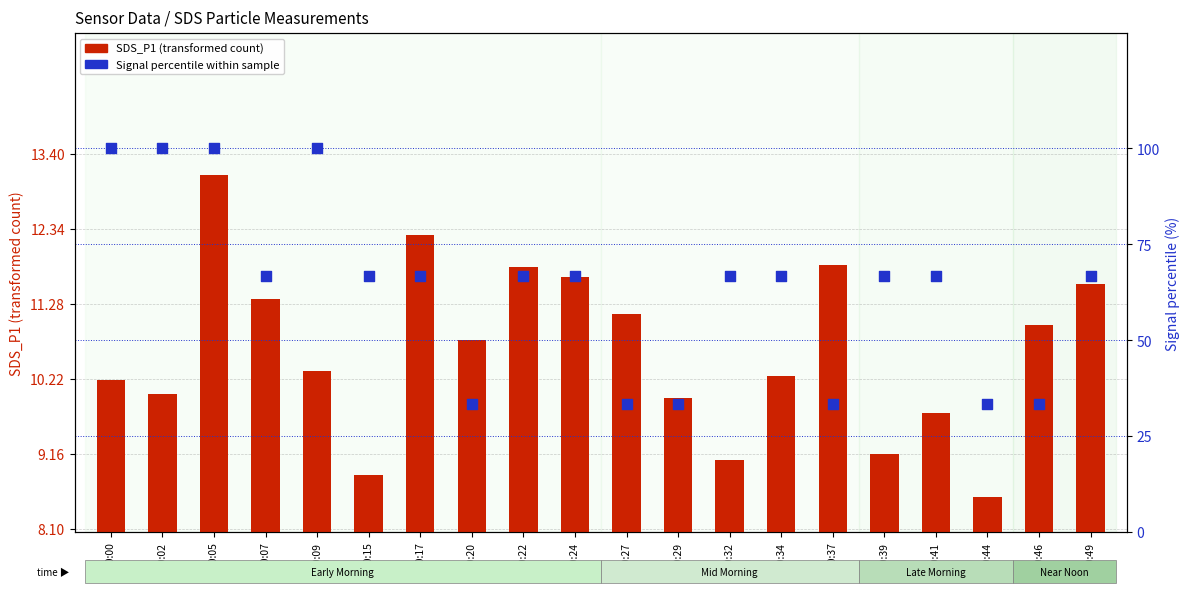

Which series has the largest Y range (max minus min)?

Signal percentile within sample